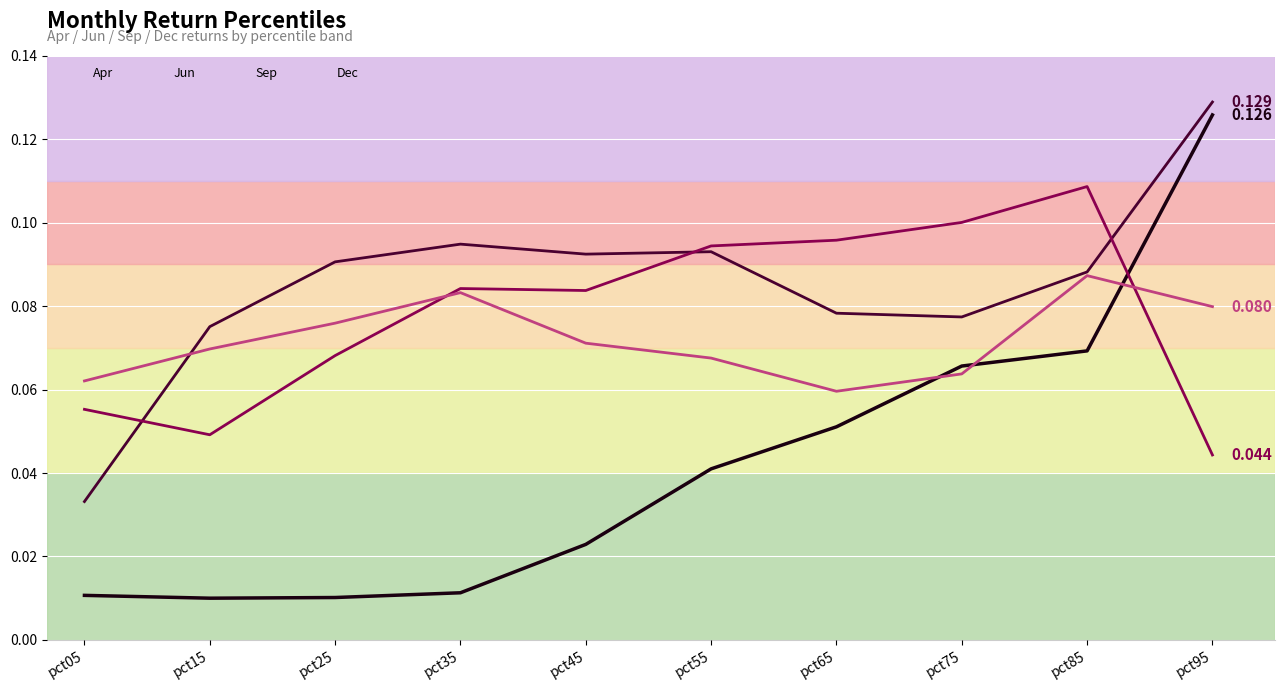

How many lines are shown in the chart?

4